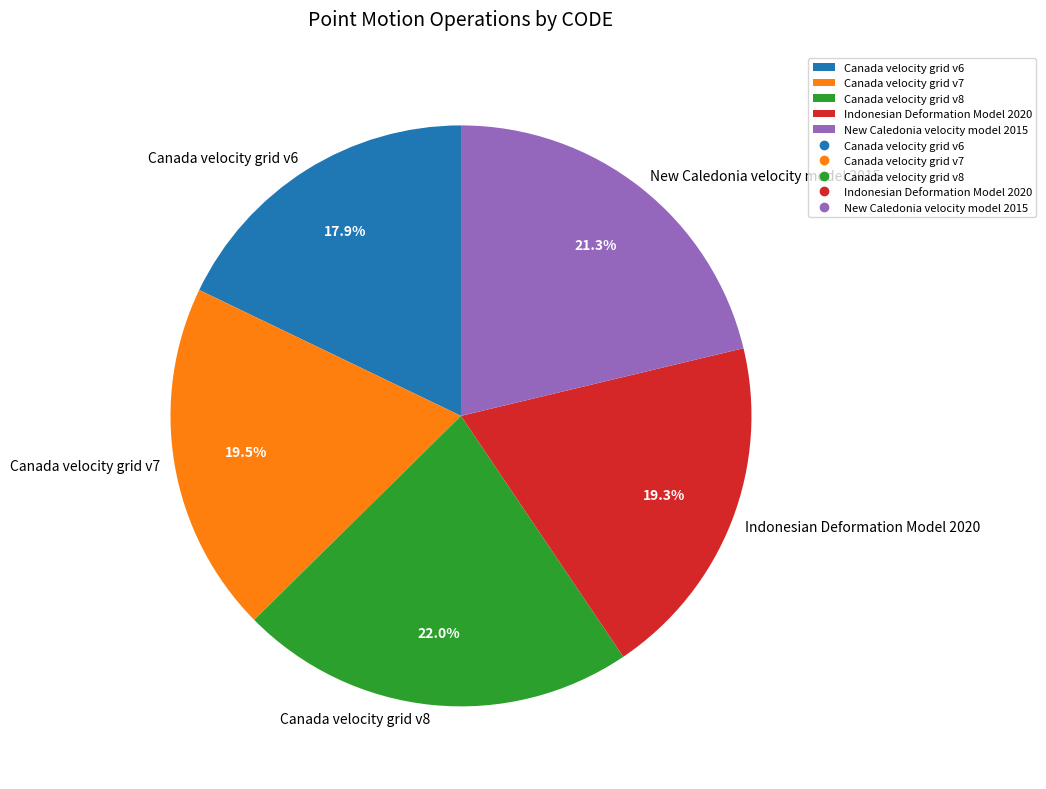

Which category has the biggest portion of the pie?

Canada velocity grid v8